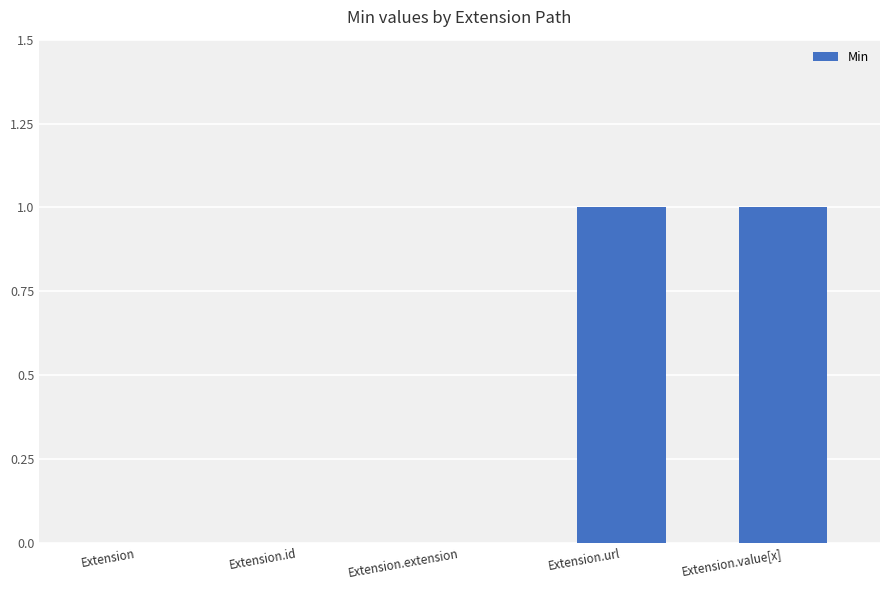

How many categories are shown in the chart?

5